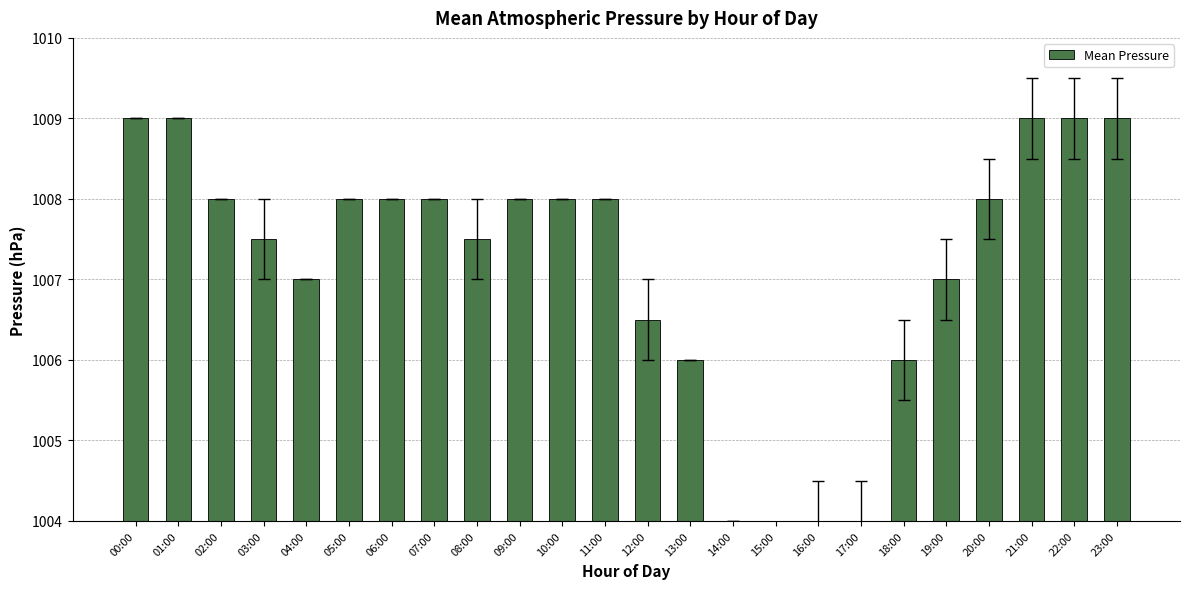

How many series are shown in this chart?

1